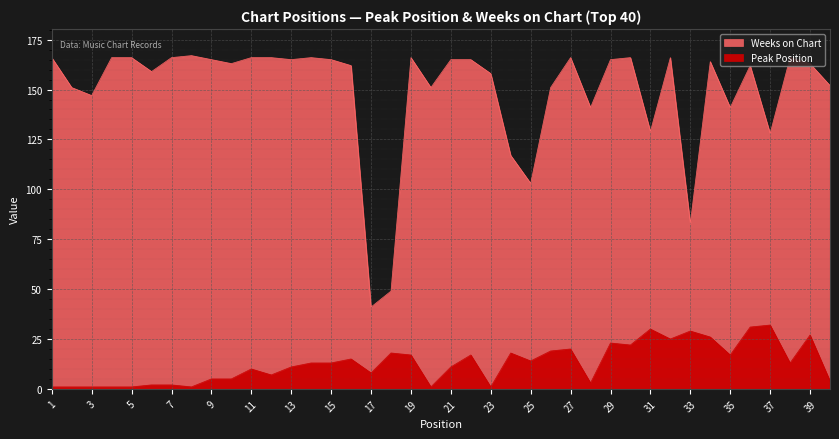

At which category is the sum across all series the highest?

36